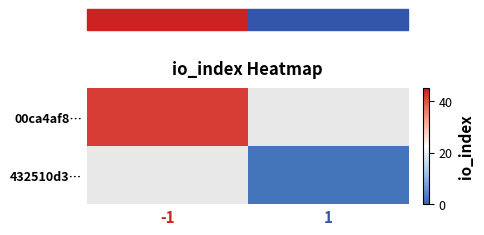

How many values in 432510d3… are above zero?

1